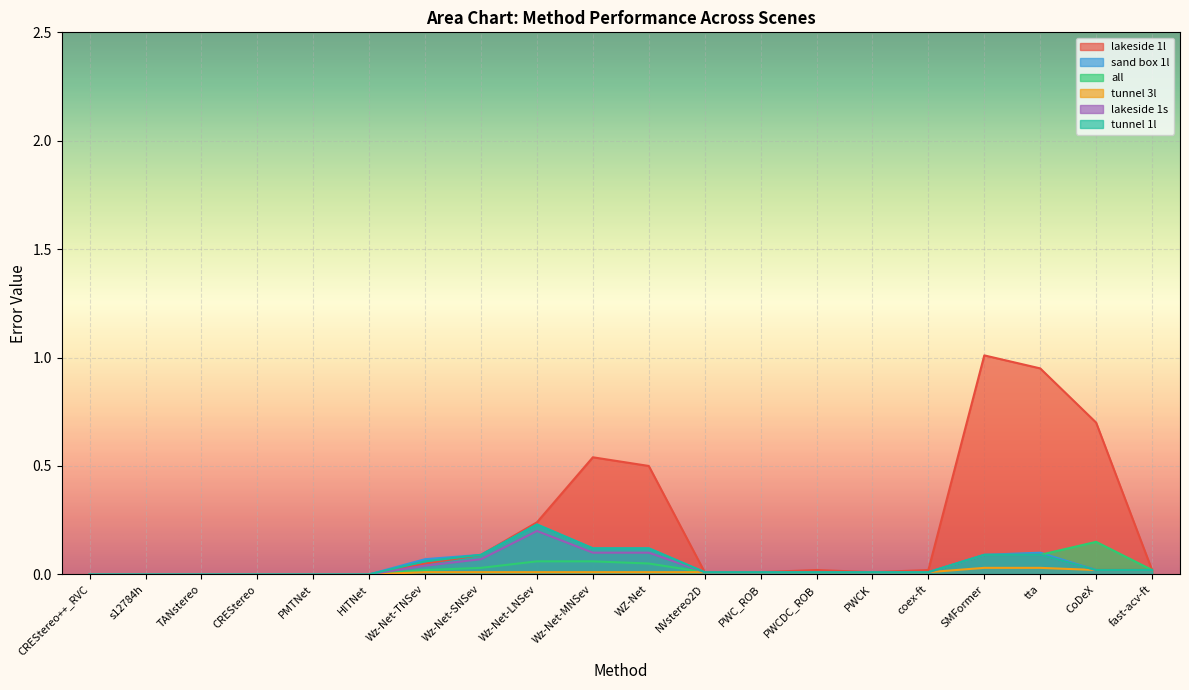

At which label is lakeside 1s closest to 0?

CREStereo++_RVC